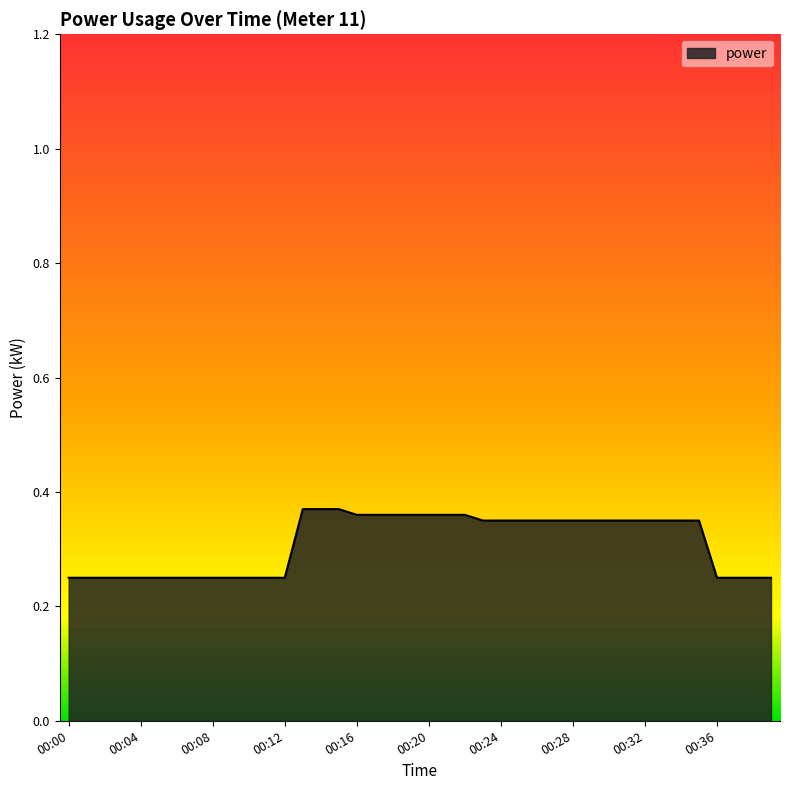

How many lines are shown in the chart?

1